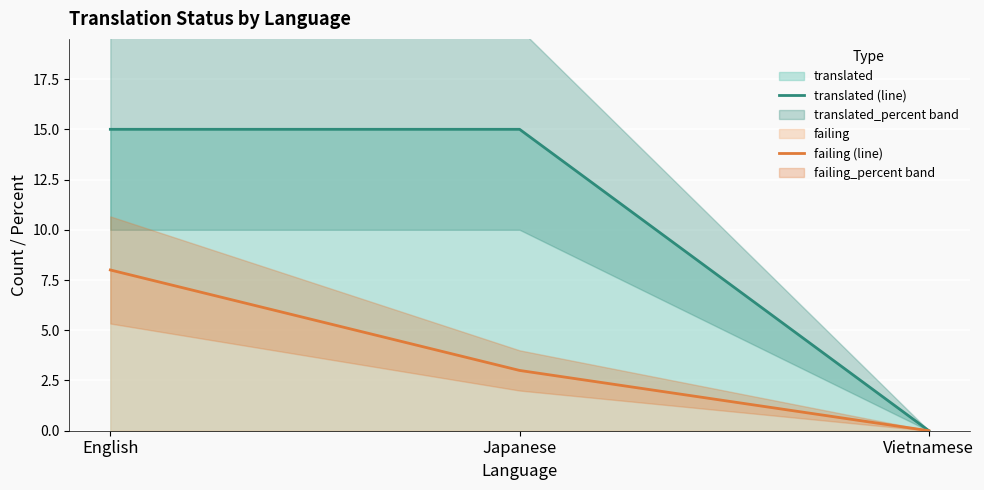

Which series has the largest range (max minus min)?

translated (line)